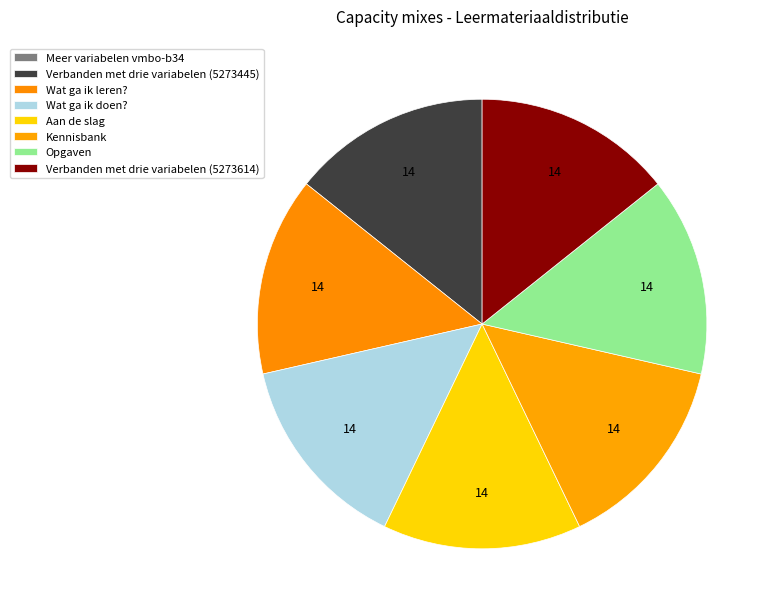

Does any single category account for the majority?

No